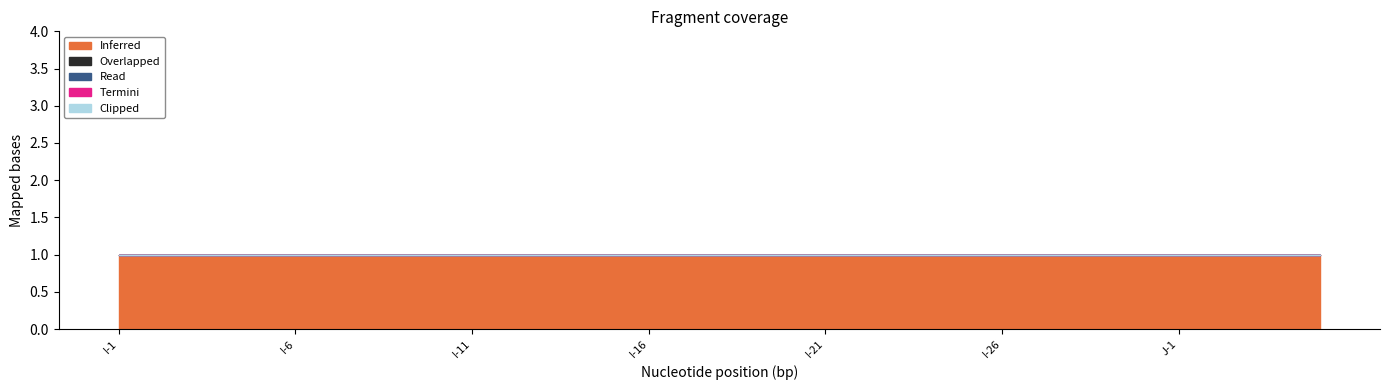

How many distinct data groups are displayed?

5